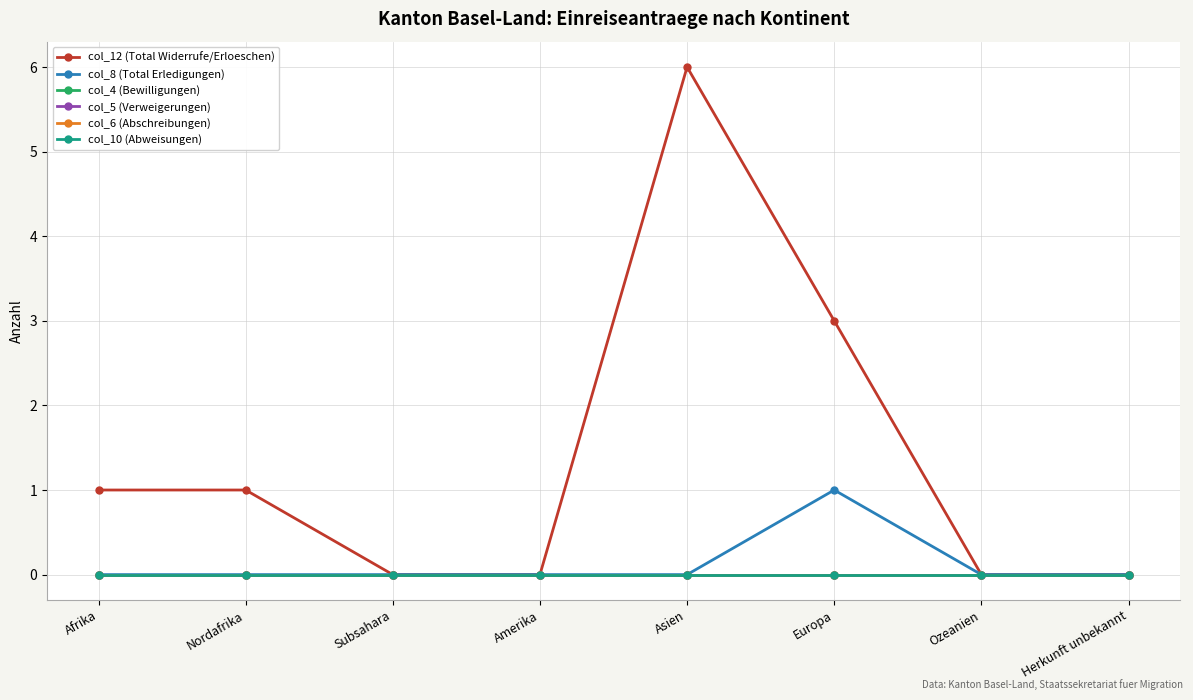

Does the chart have visible grid lines?

Yes